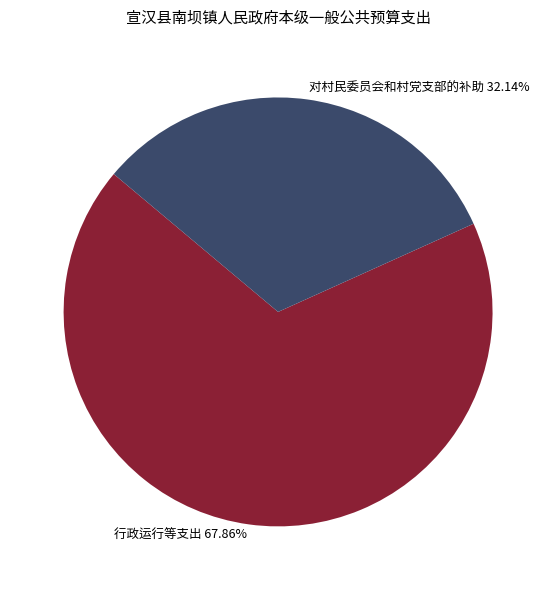

Combined, do 行政运行等支出 and 对村民委员会和村党支部的补助 account for over 50%?

Yes